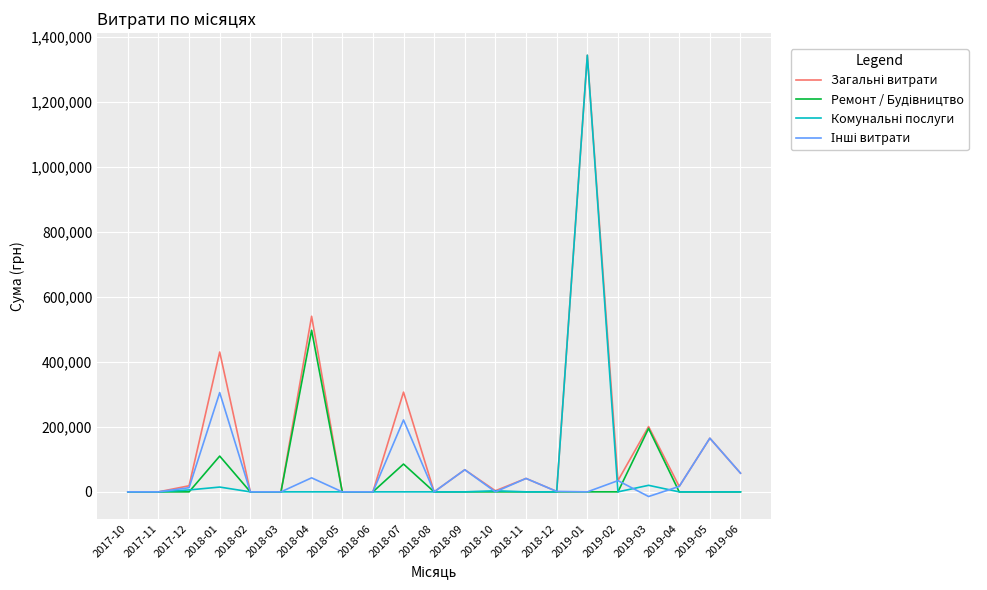

What is the maximum value shown in the chart?

1342648.9